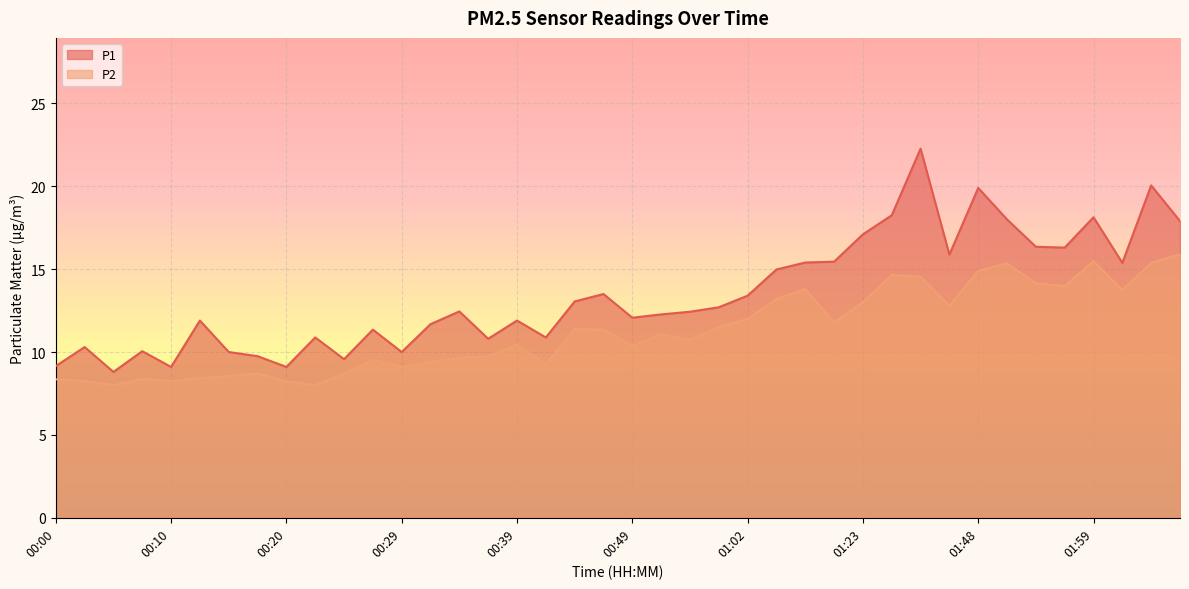

What is the difference between the P1 values at 01:51 and 01:56?

1.7